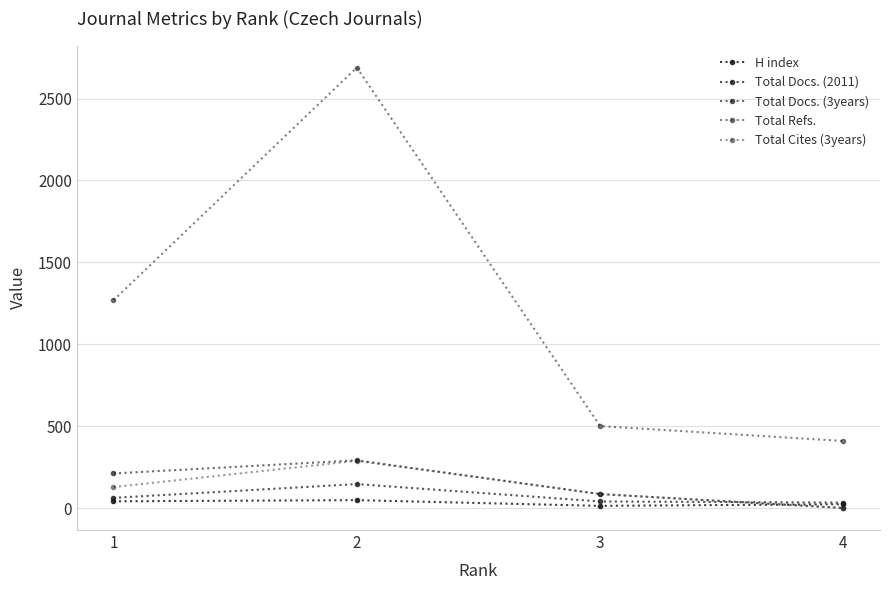

At which category does the chart reach its peak across all series?

2